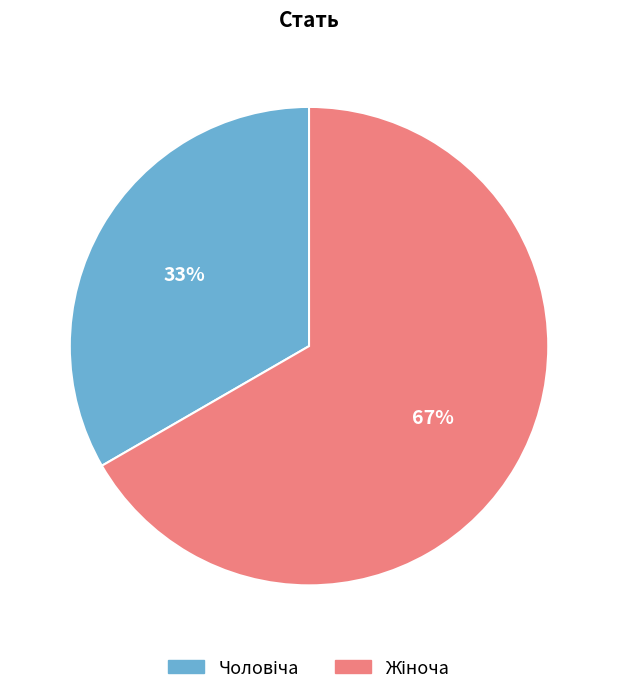

To the nearest percent, what is the average slice percentage?

50%